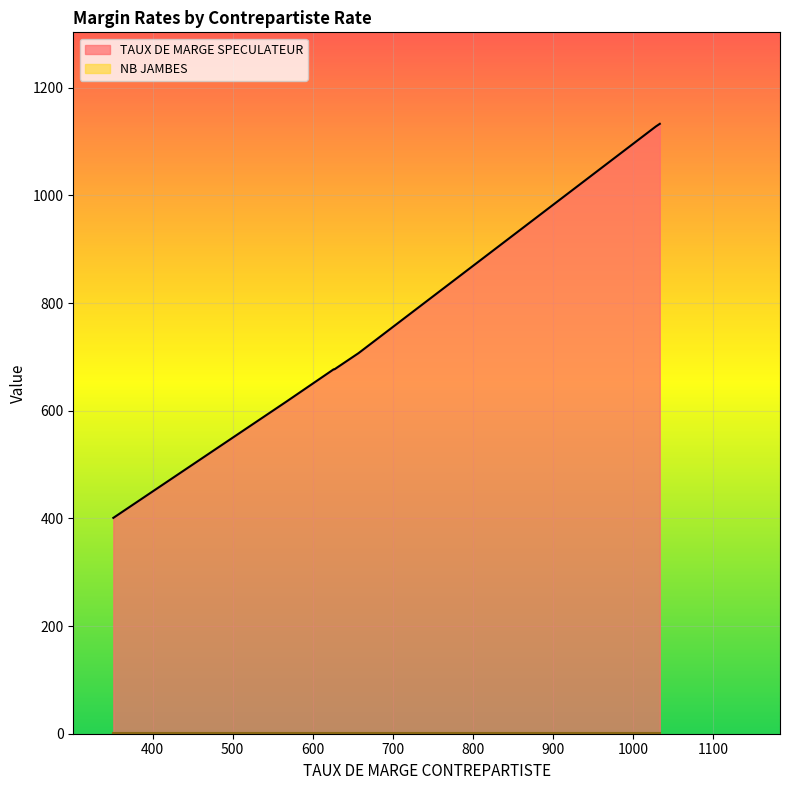

How many categories are shown in the chart?

20